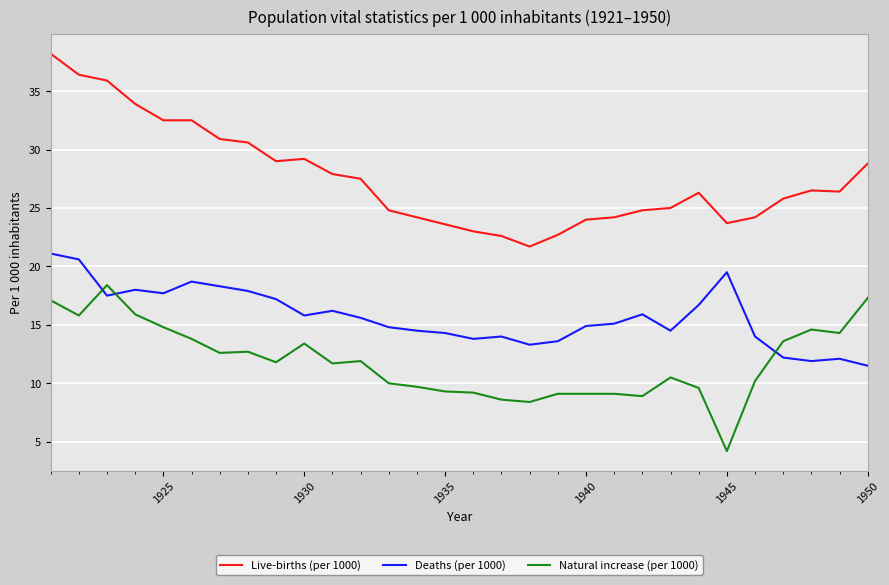

What is the average value of the Deaths (per 1000) series?

15.7